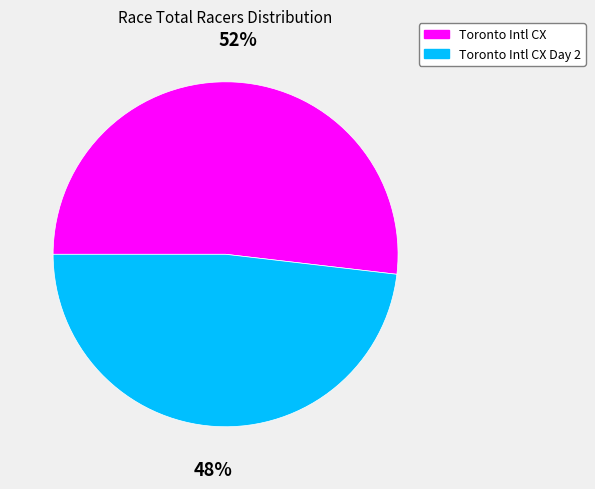

To the nearest percent, what is the average slice percentage?

50%